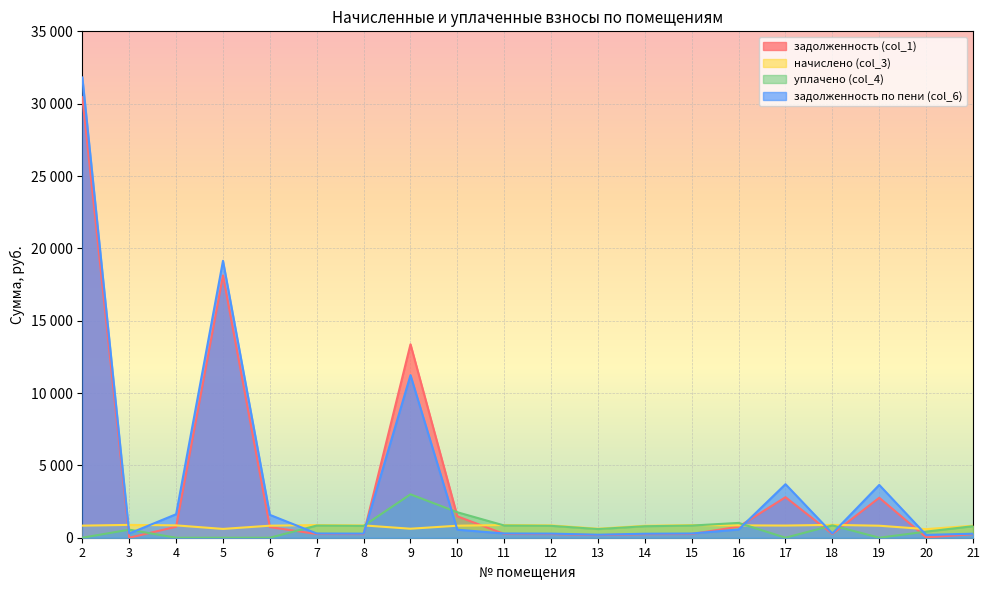

Rank the series at 6 from lowest to highest value.

уплачено (col_4), задолженность (col_1), начислено (col_3), задолженность по пени (col_6)